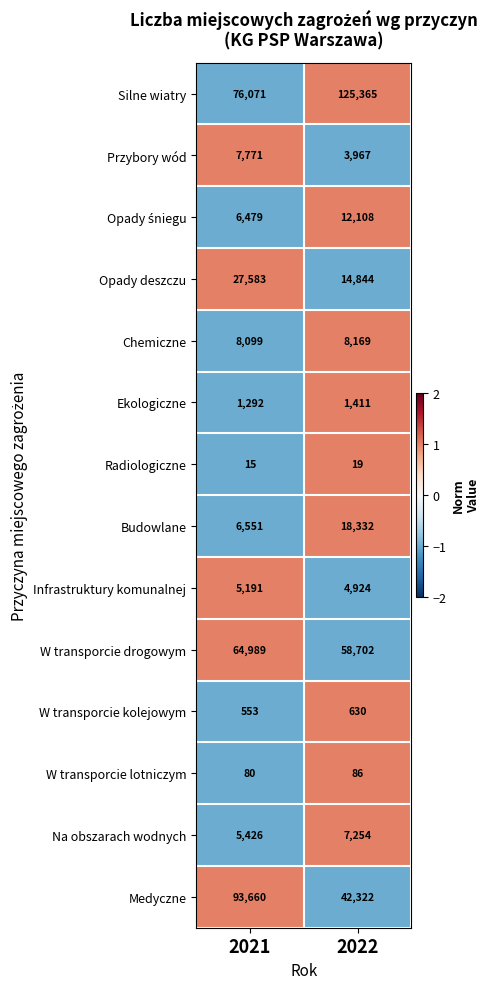

How many data points does each series have?

2